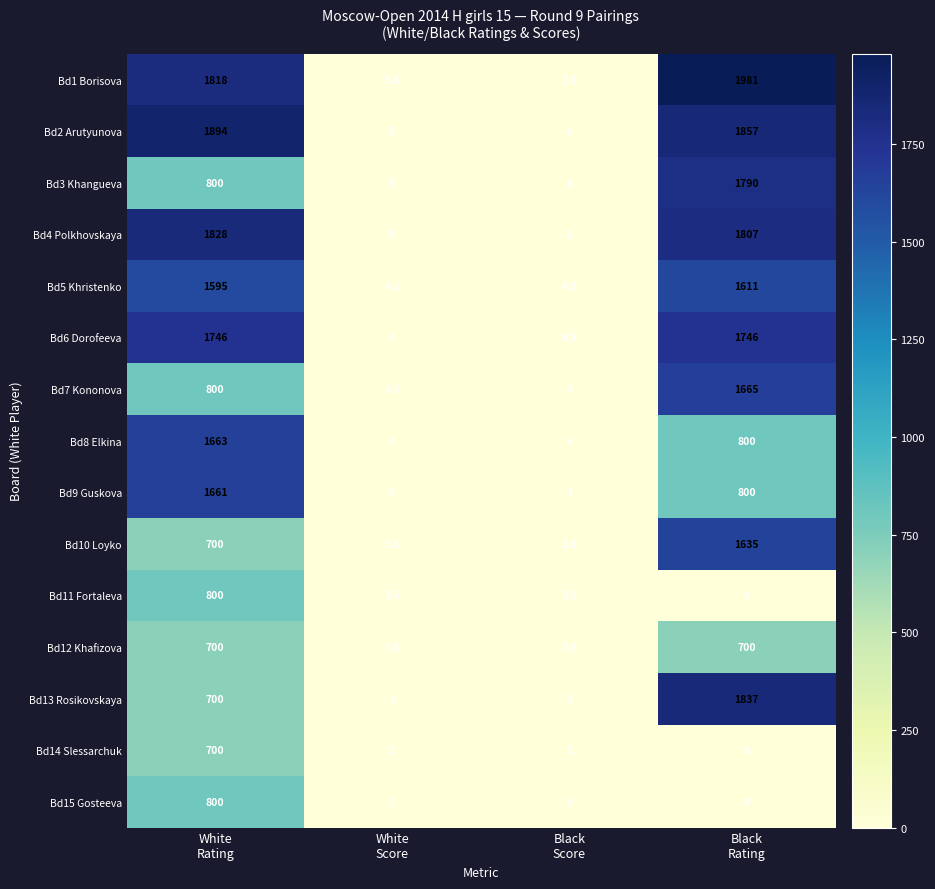

What is the greatest value displayed?

1981.0